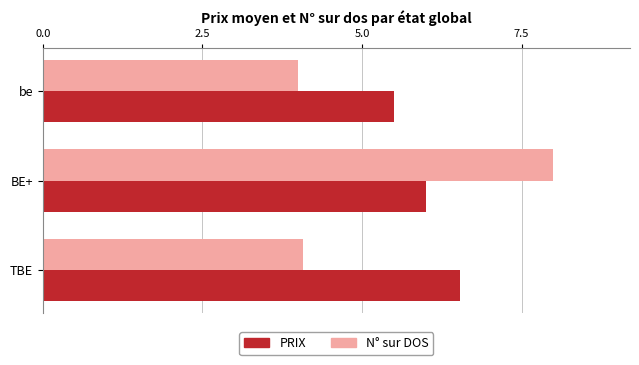

How many series are shown in this chart?

2